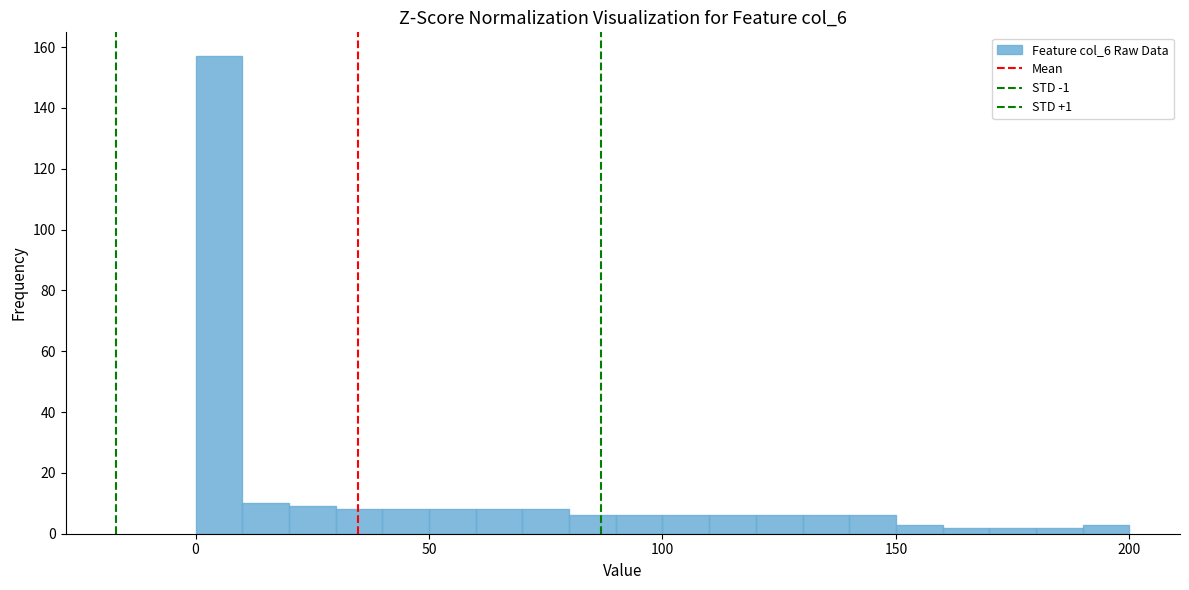

Read against the x-axis, roughly where is the centre of the tallest bar?

5